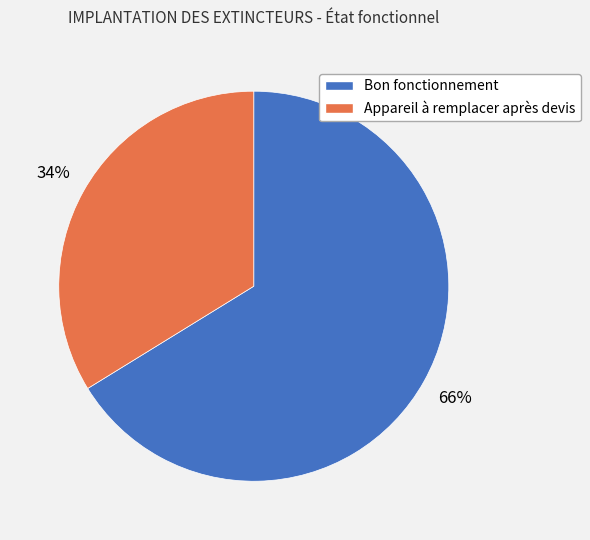

How many segments does this pie chart have?

2